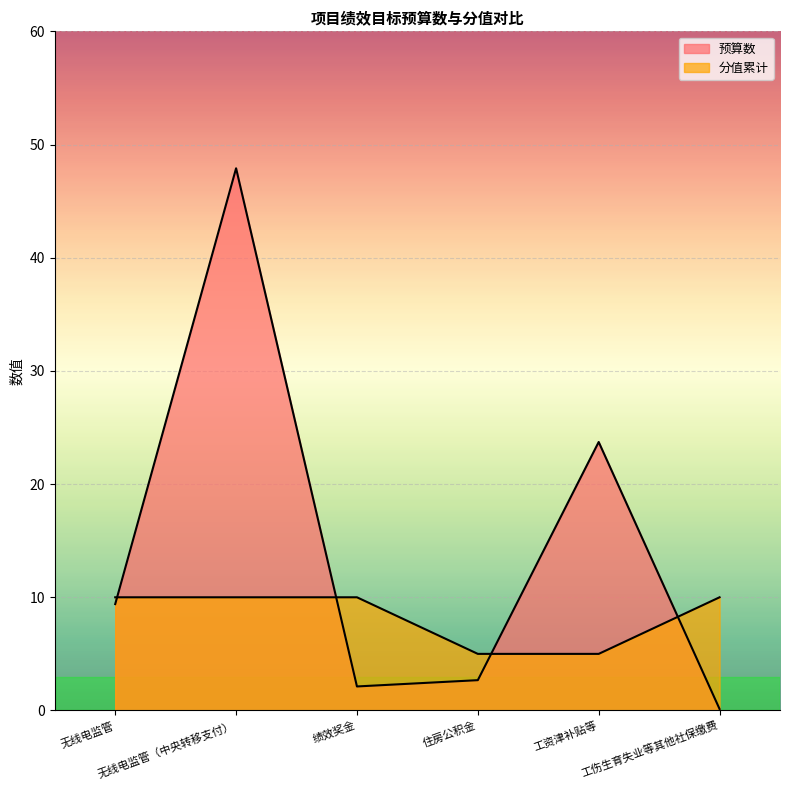

The 预算数 series shows 15.4 at 无线电监管. True or false?

False